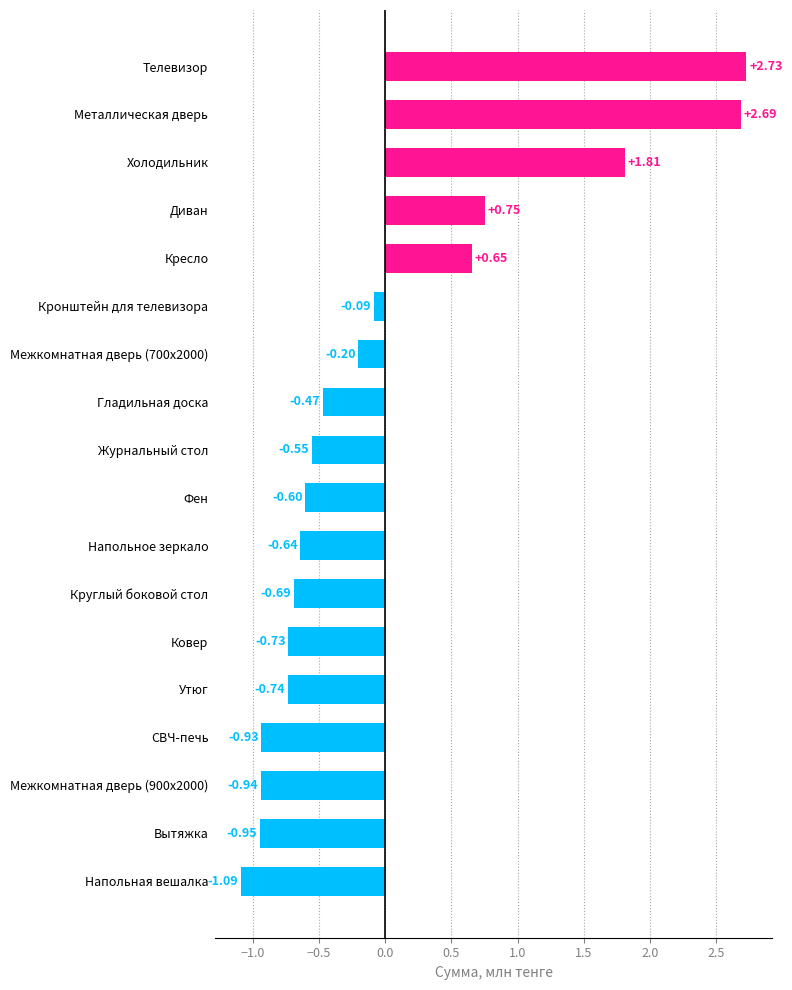

Rank the categories by value from highest to lowest.

Телевизор, Металлическая дверь, Холодильник, Диван, Кресло, Кронштейн для телевизора, Межкомнатная дверь (700х2000), Гладильная доска, Журнальный стол, Фен, Напольное зеркало, Круглый боковой стол, Ковер, Утюг, СВЧ-печь, Межкомнатная дверь (900х2000), Вытяжка, Напольная вешалка